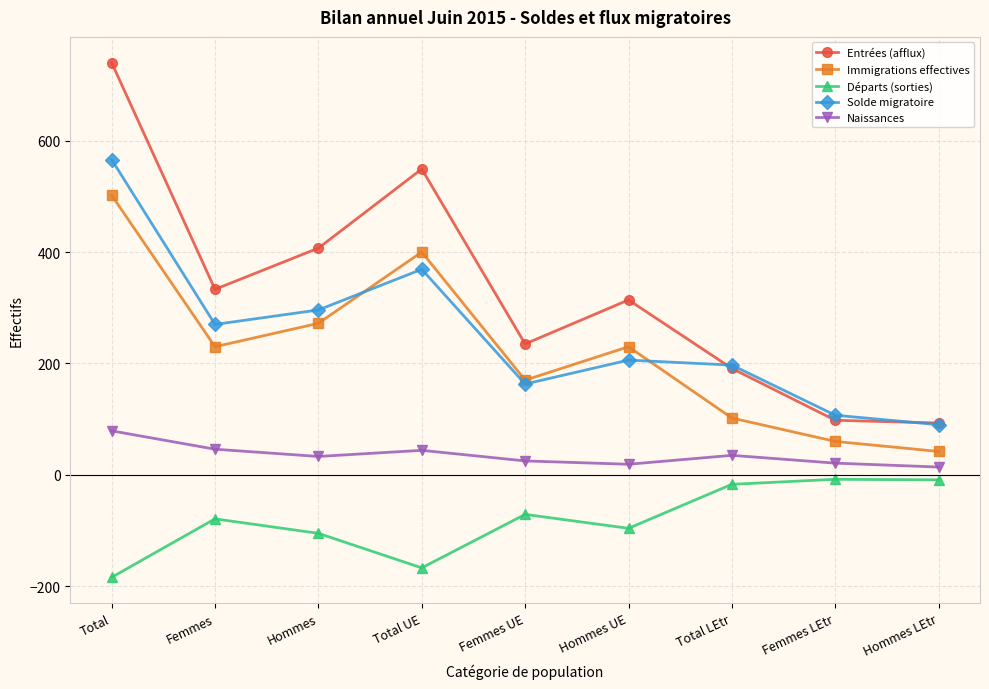

True or false: Départs (sorties) has more than 0 interior local peaks.

True